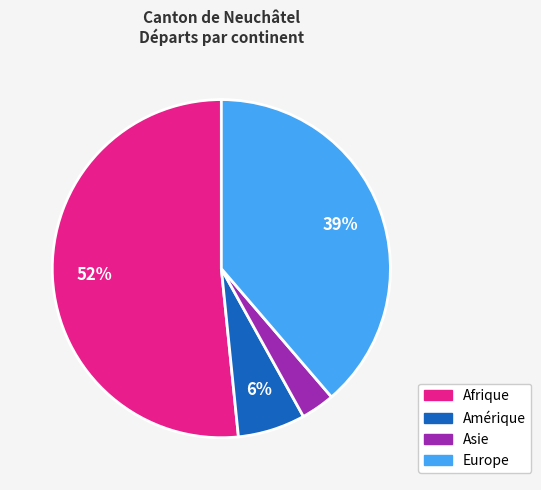

To the nearest percent, what is the difference between the Amérique and Asie slice percentages?

3%